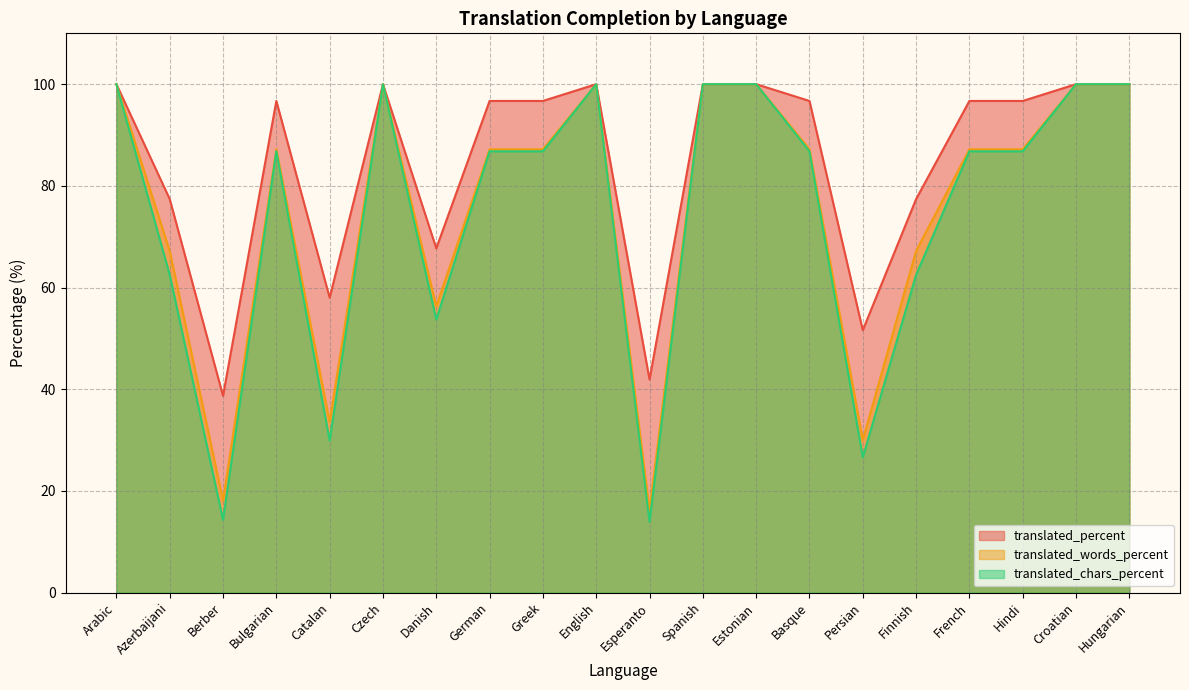

The value of translated_chars_percent at Croatian is 32.5. True or false?

False